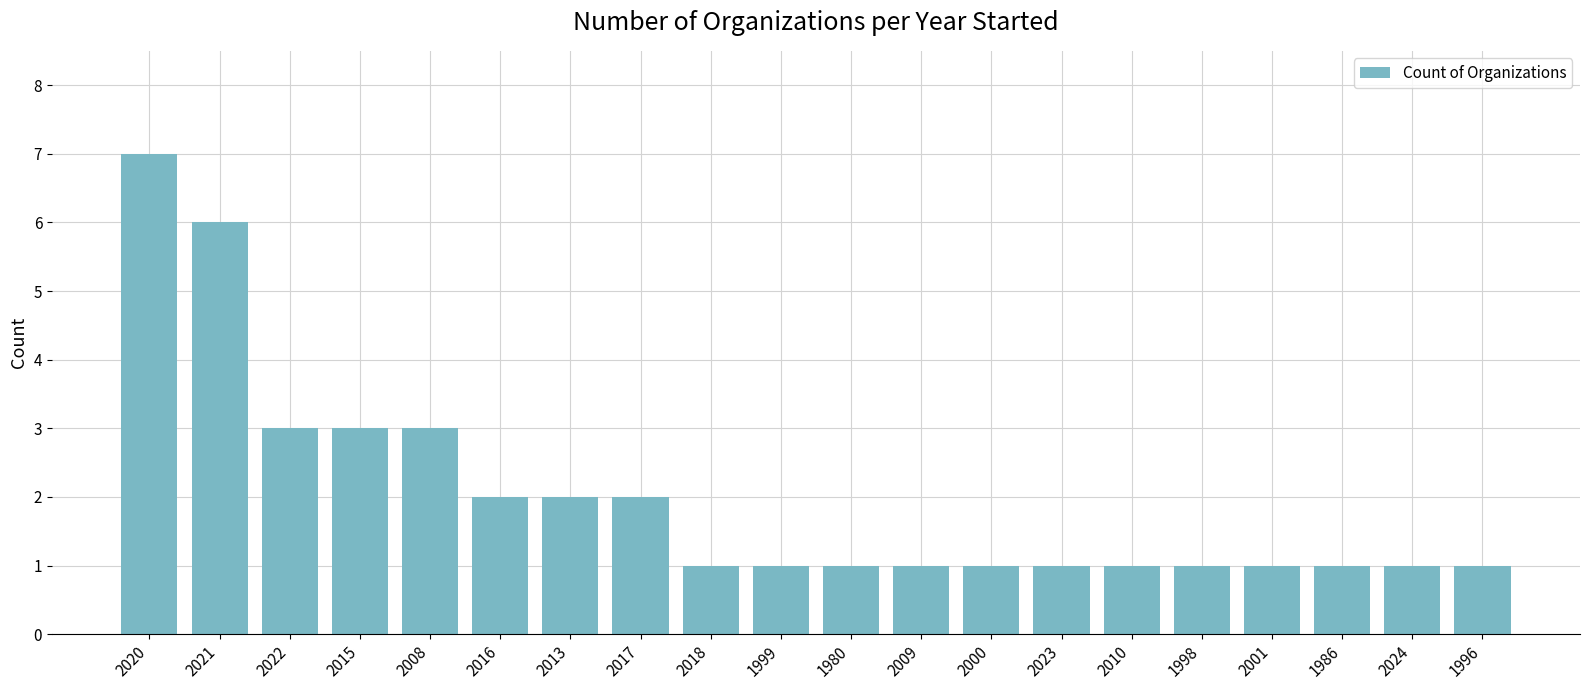

What is the label of the 2nd bar from the left?

2021